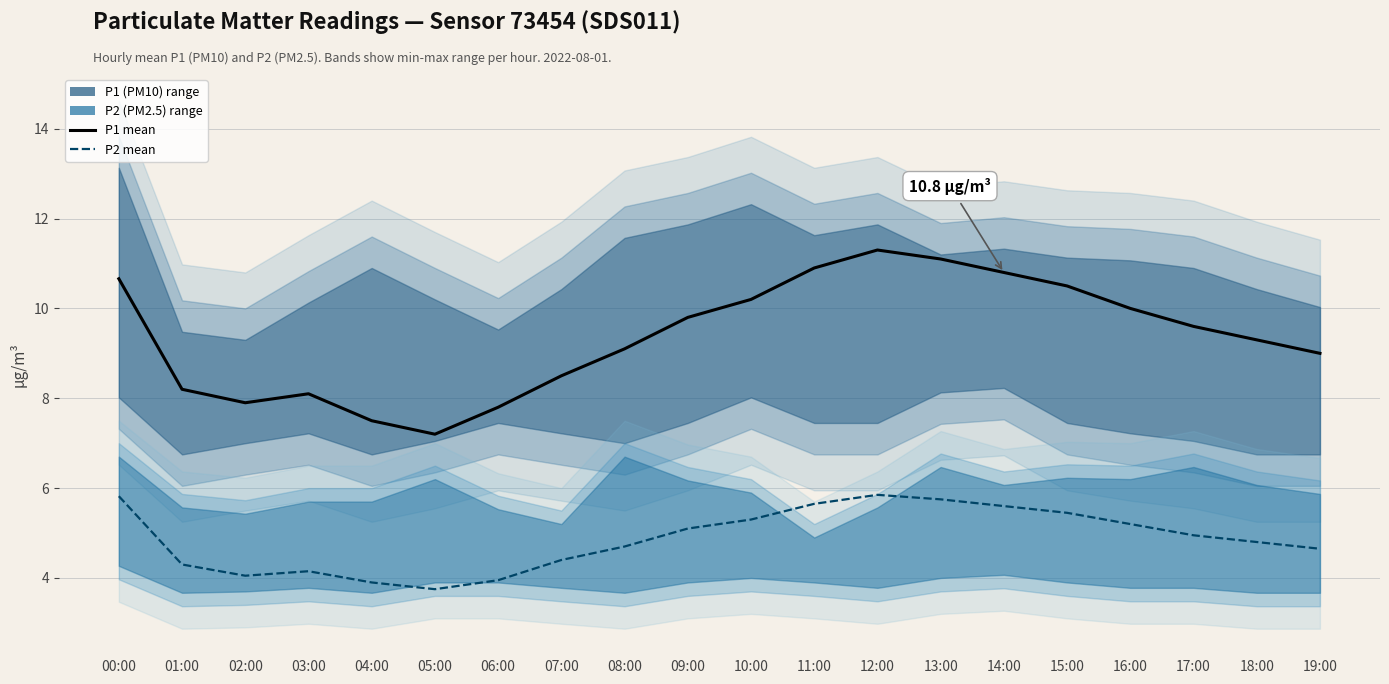

Reading right to left, extract all data points from this chart.

P1 (PM10): 9.0	9.3	9.6	10.0	10.5	10.8	11.1	11.3	10.9	10.2	9.8	9.1	8.5	7.8	7.2	7.5	8.1	7.9	8.2	10.7
P2 (PM2.5): 4.7	4.8	5.0	5.2	5.5	5.6	5.8	5.8	5.7	5.3	5.1	4.7	4.4	4.0	3.8	3.9	4.2	4.0	4.3	5.8